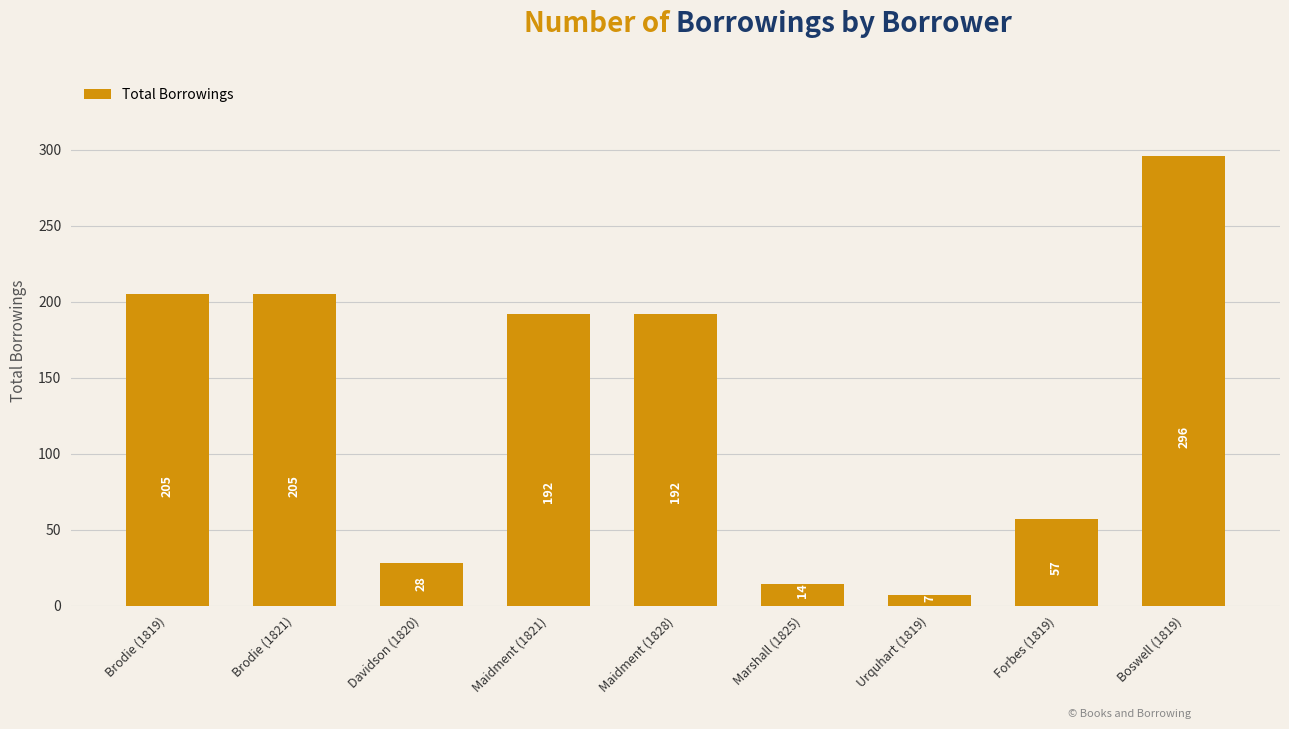

What is the sum of all values?

1196